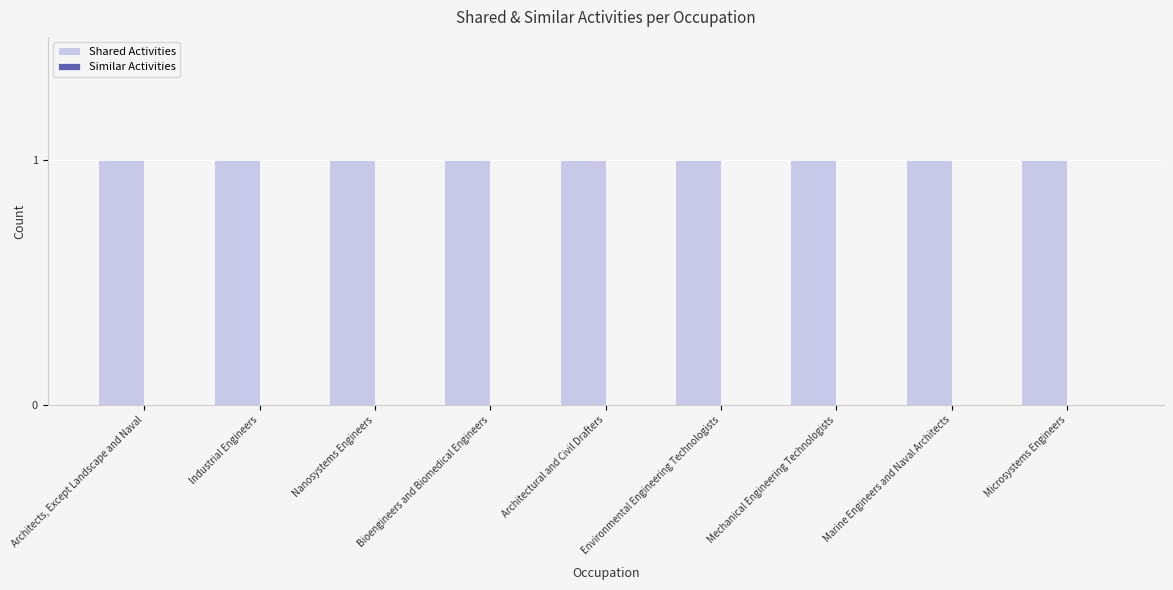

Rank the categories by Similar Activities value from lowest to highest.

Architects, Except Landscape and Naval, Industrial Engineers, Nanosystems Engineers, Bioengineers and Biomedical Engineers, Architectural and Civil Drafters, Environmental Engineering Technologists, Mechanical Engineering Technologists, Marine Engineers and Naval Architects, Microsystems Engineers